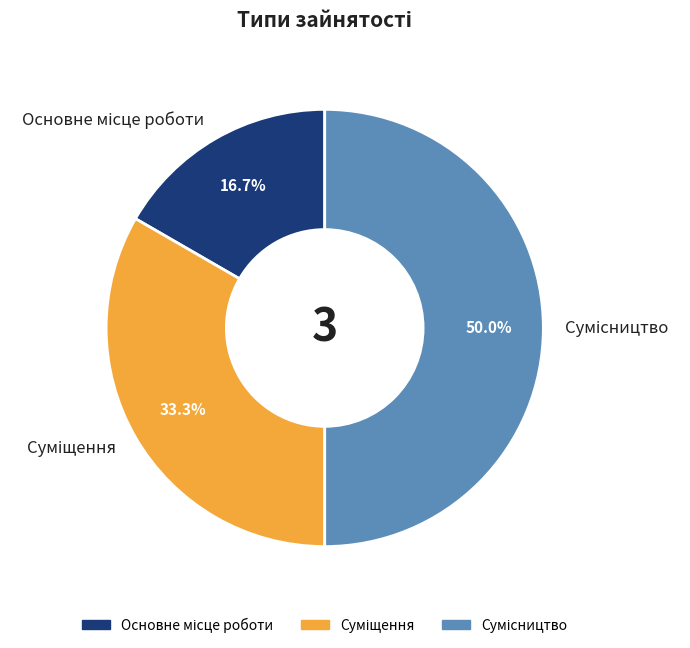

How many segments does this pie chart have?

3